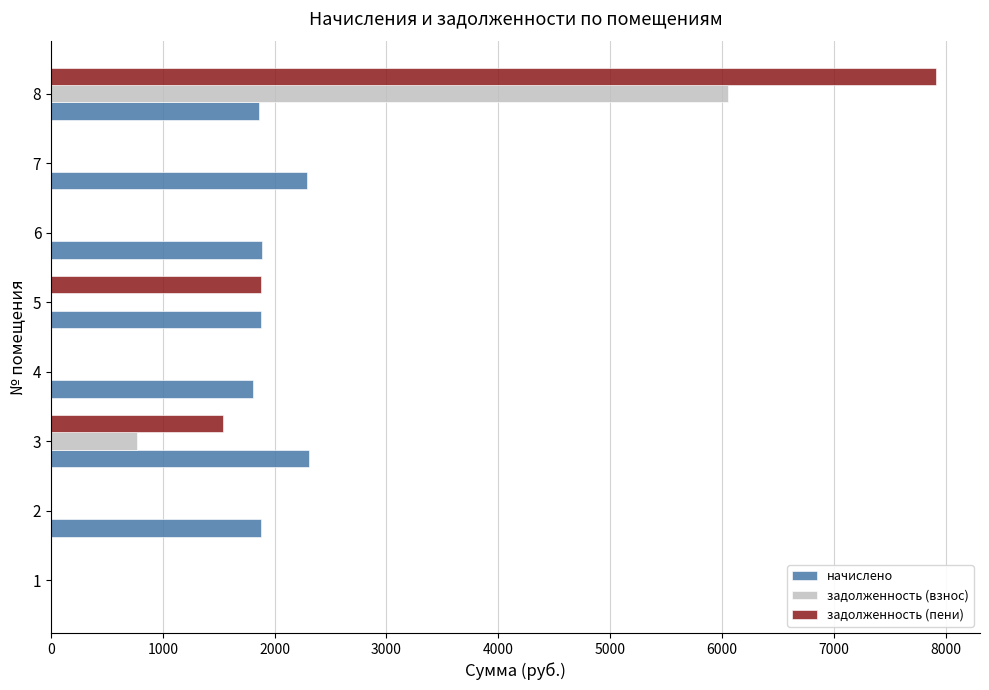

At which category does the chart reach its peak across all series?

8